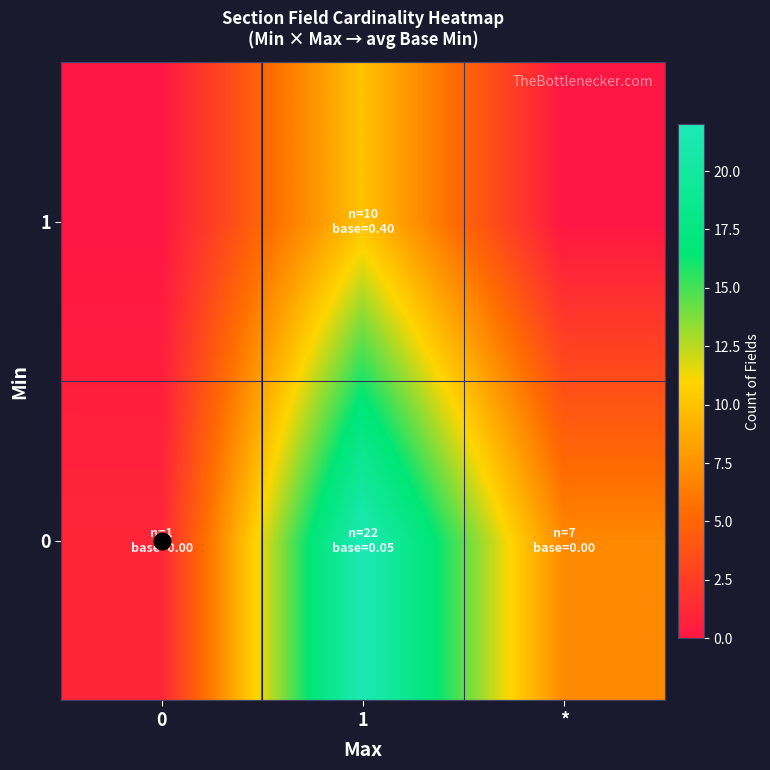

Reading left to right, extract all data points from this chart.

0: 0=1	1=22	*=7
1: 0=0	1=10	*=0